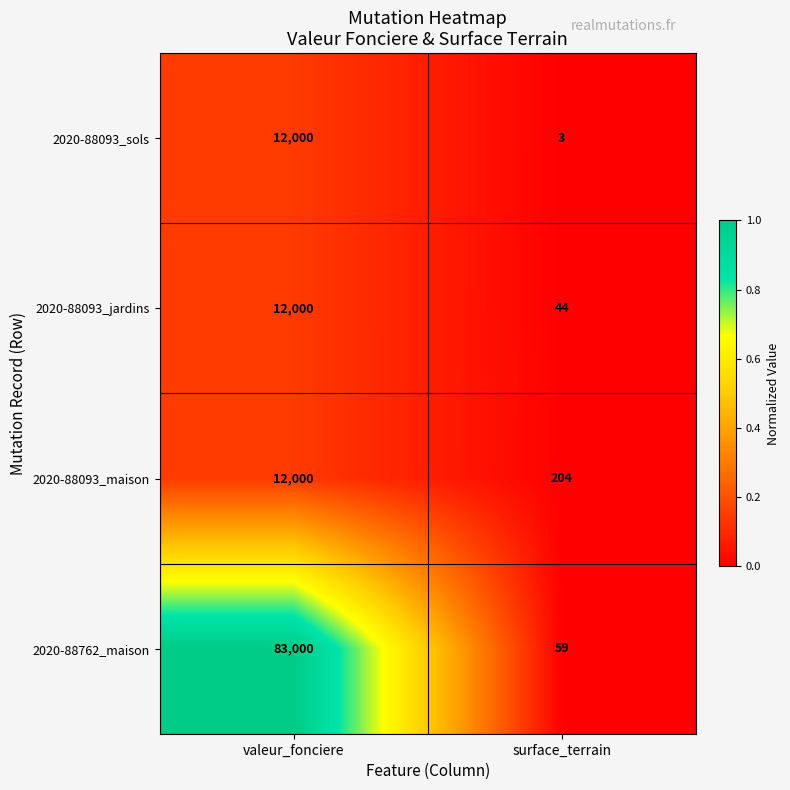

What is the total value across all series at valeur_fonciere?

119000